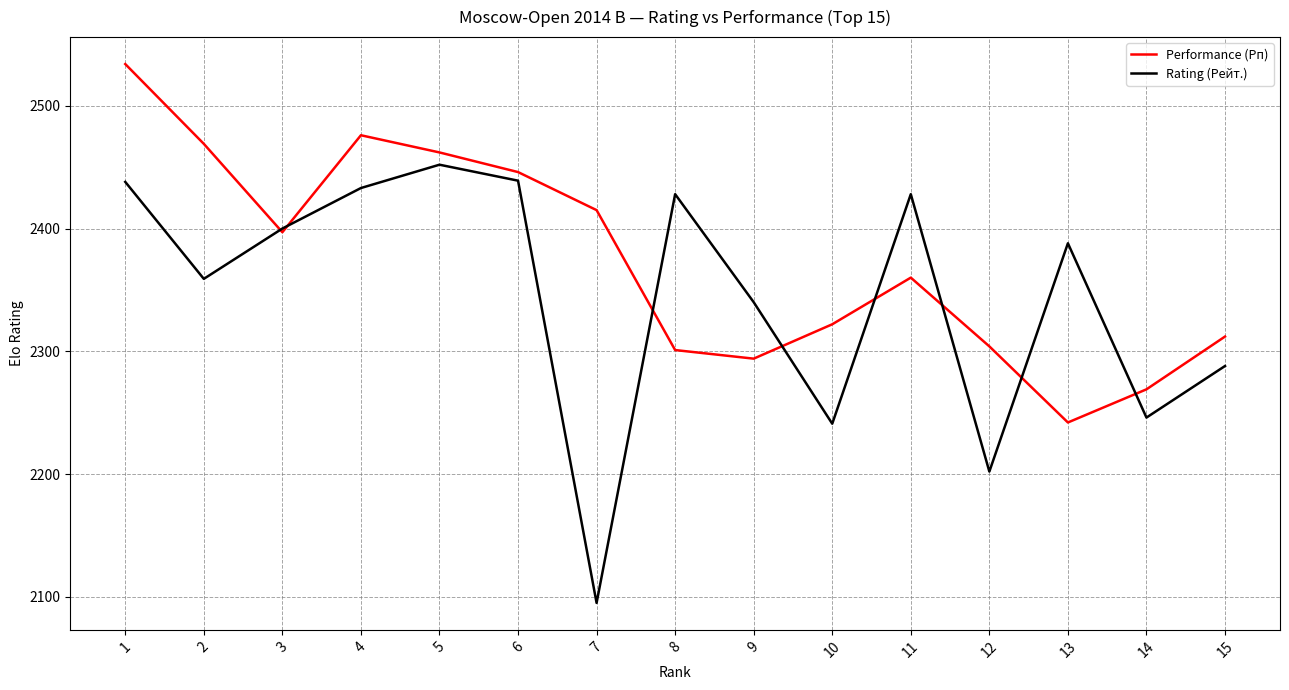

The value of Performance (Рп) at 9 is 910. True or false?

False